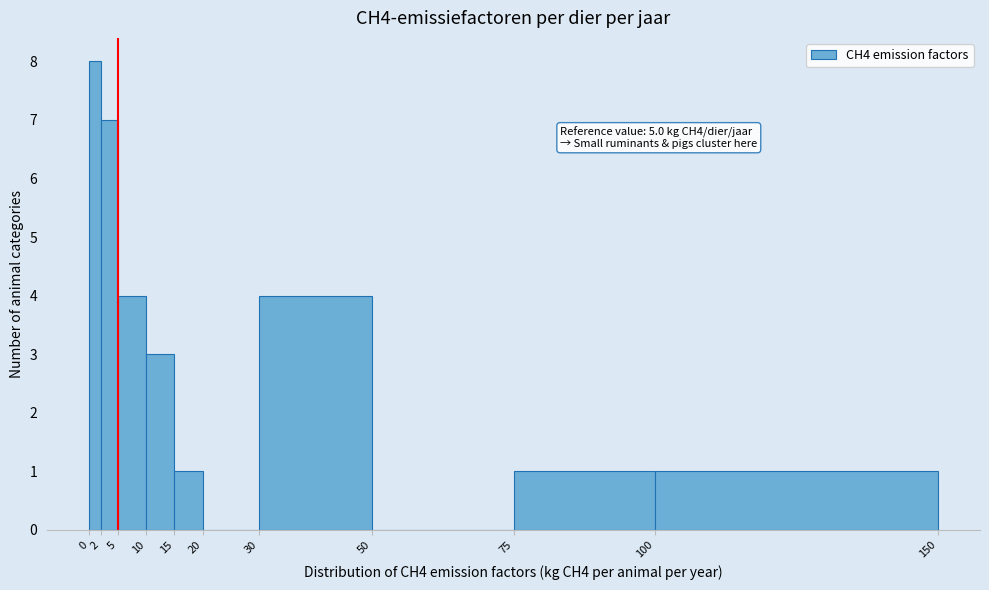

Which range on the x-axis has the tallest bar?

0 to 2